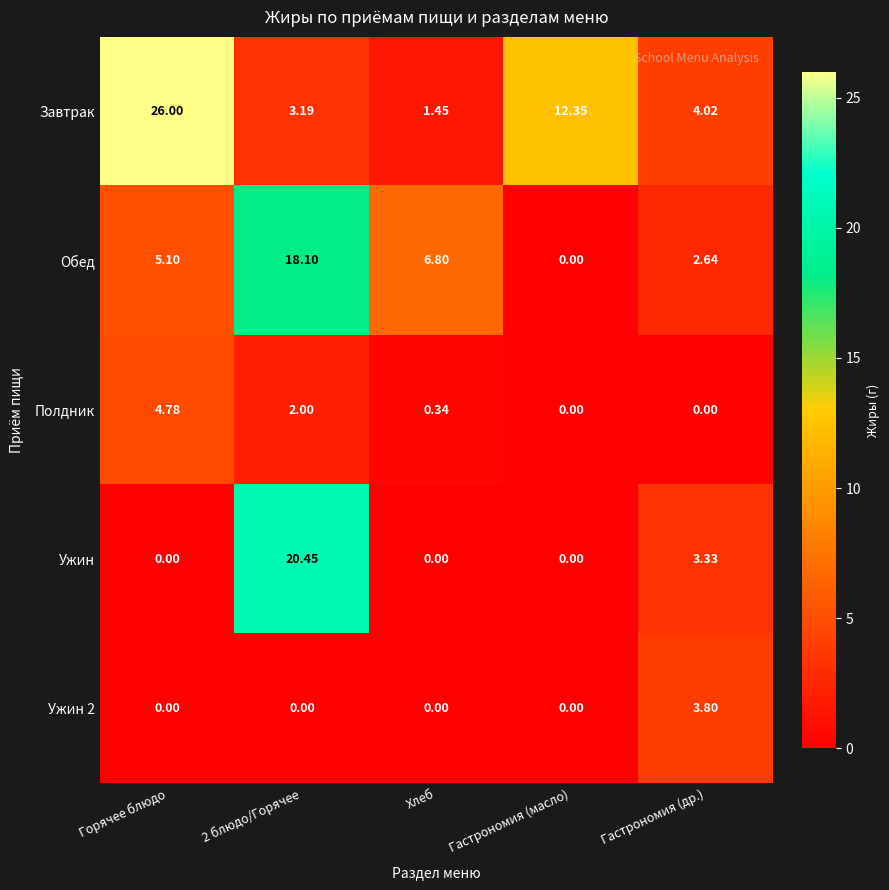

Which label corresponds to the largest value in the chart?

Горячее блюдо